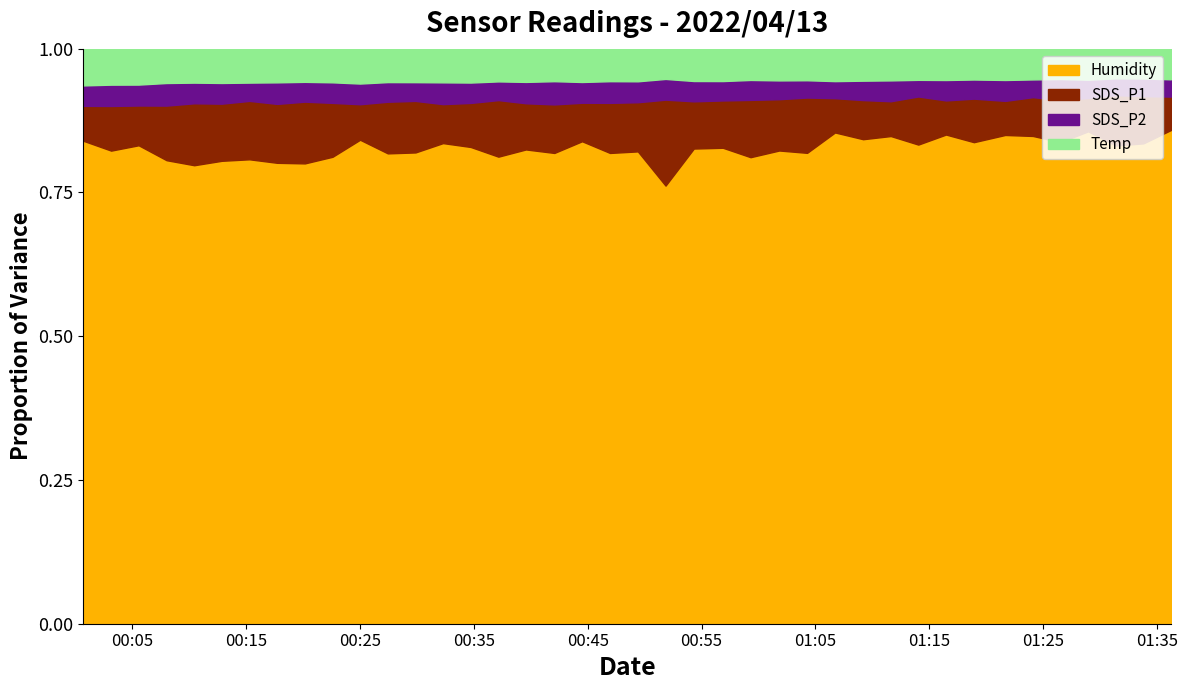

Where is the first local maximum for Temp?

14